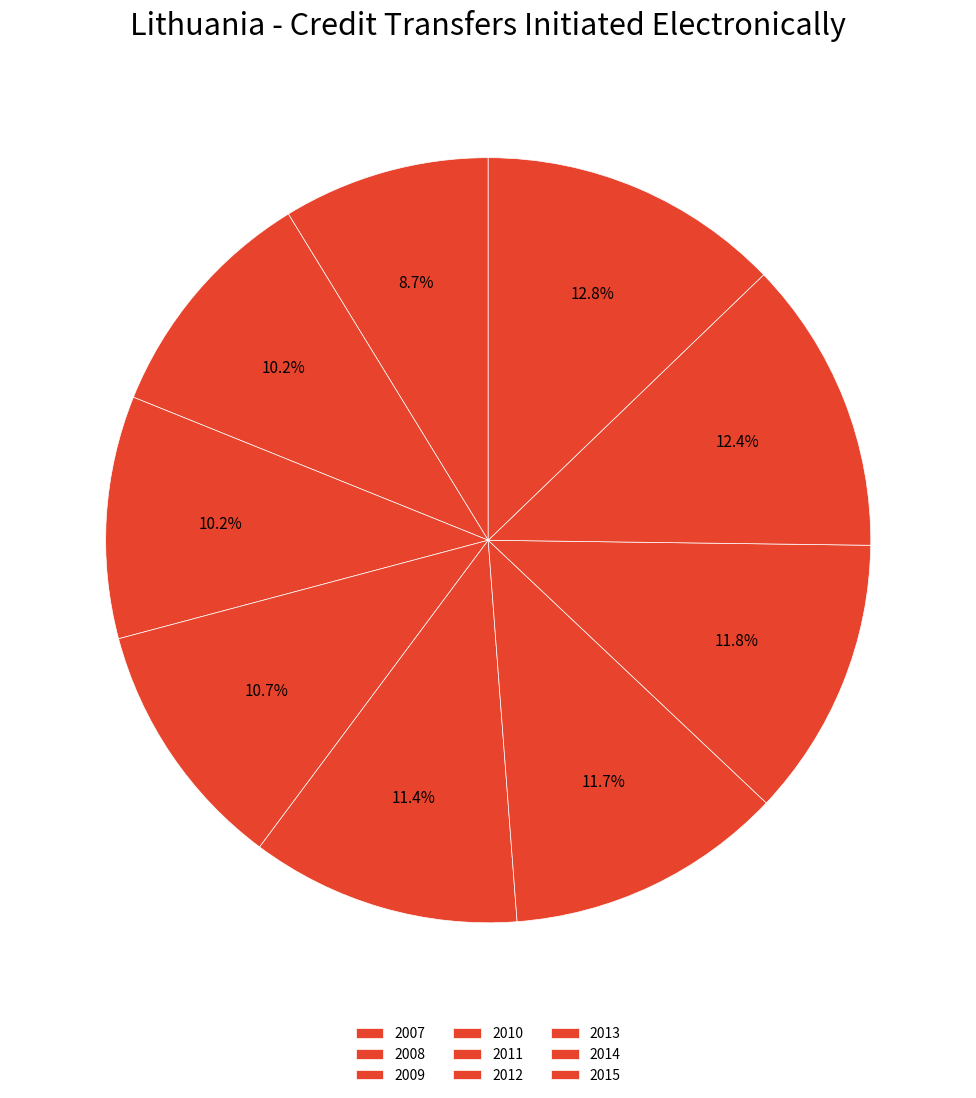

How many segments does this pie chart have?

9